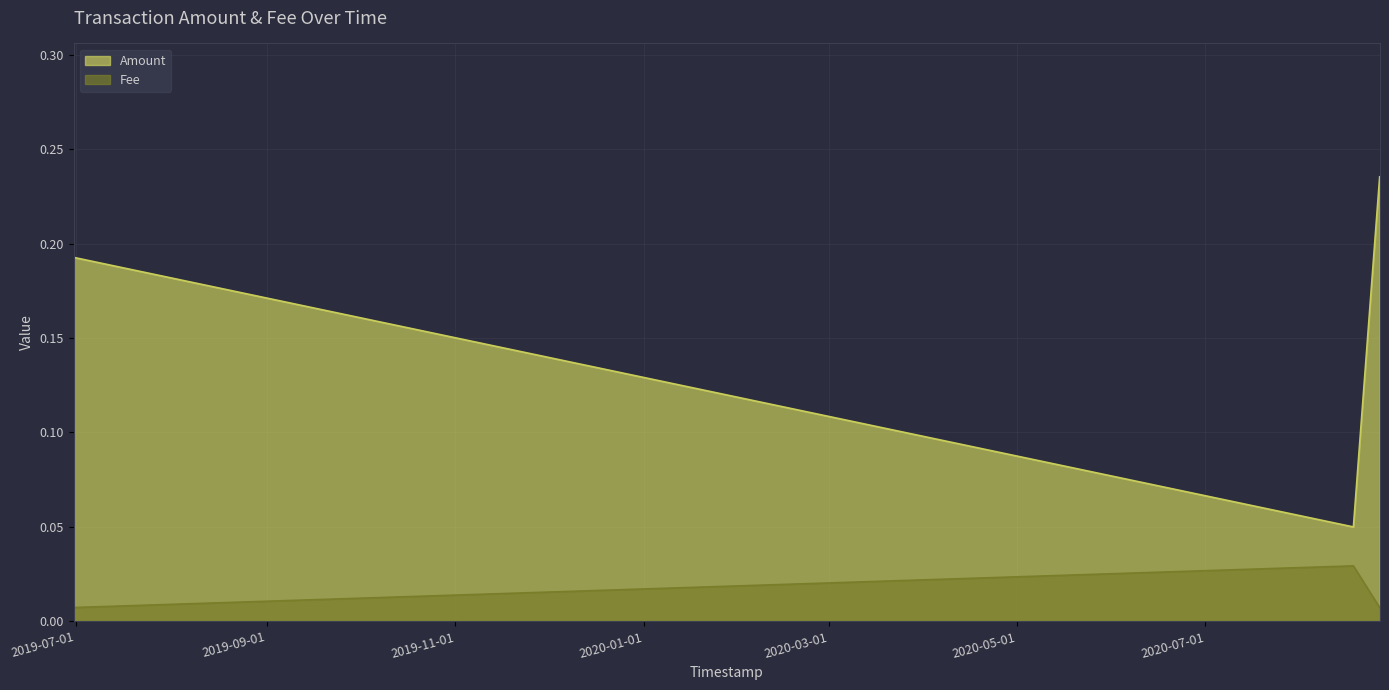

Reading right to left, transcribe all the data shown in this chart.

Amount: 0.2	0.1	0.2
Fee: 0.0	0.0	0.0